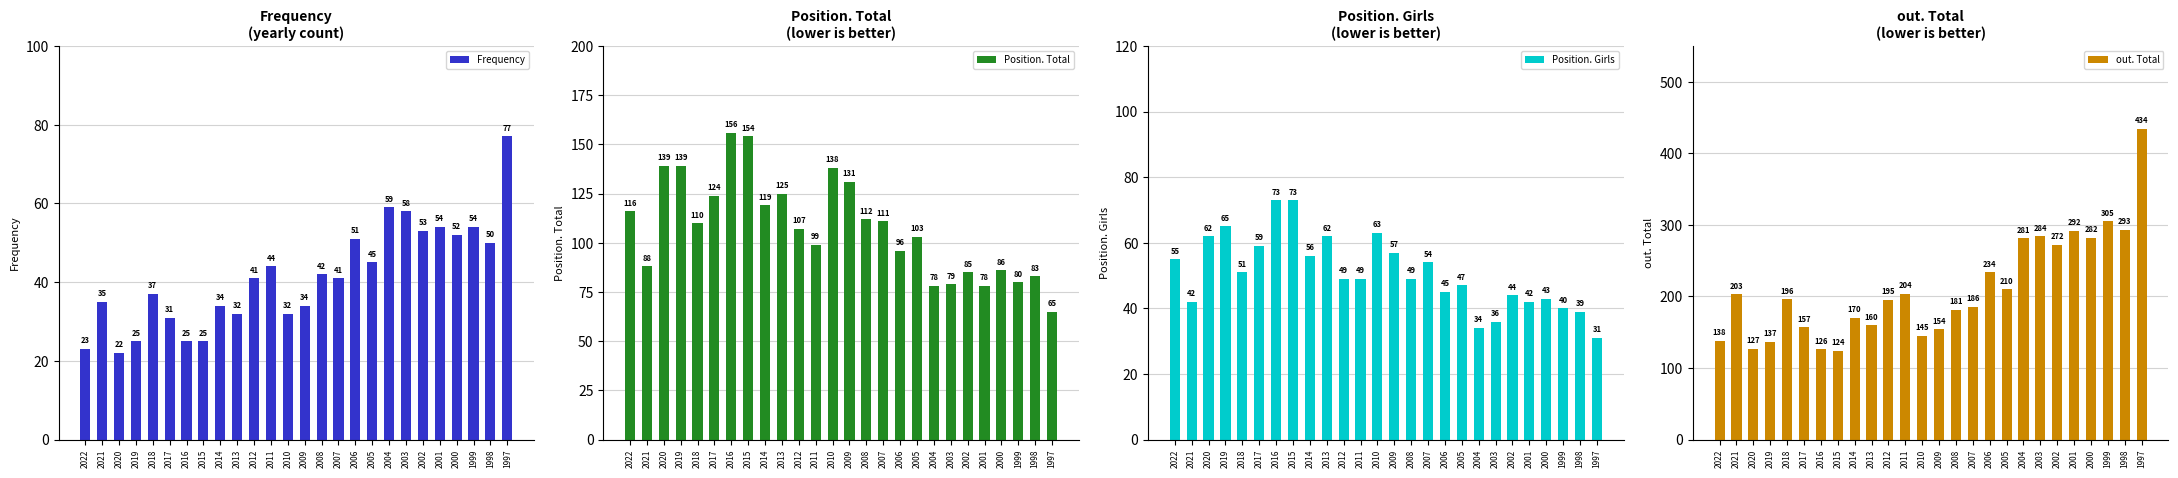

Reading left to right, transcribe all the data shown in this chart.

Frequency: 23	35	22	25	37	31	25	25	34	32	41	44	32	34	42	41	51	45	59	58	53	54	52	54	50	77
Position. Total: 116	88	139	139	110	124	156	154	119	125	107	99	138	131	112	111	96	103	78	79	85	78	86	80	83	65
Position. Girls: 55	42	62	65	51	59	73	73	56	62	49	49	63	57	49	54	45	47	34	36	44	42	43	40	39	31
out. Total: 138	203	127	137	196	157	126	124	170	160	195	204	145	154	181	186	234	210	281	284	272	292	282	305	293	434